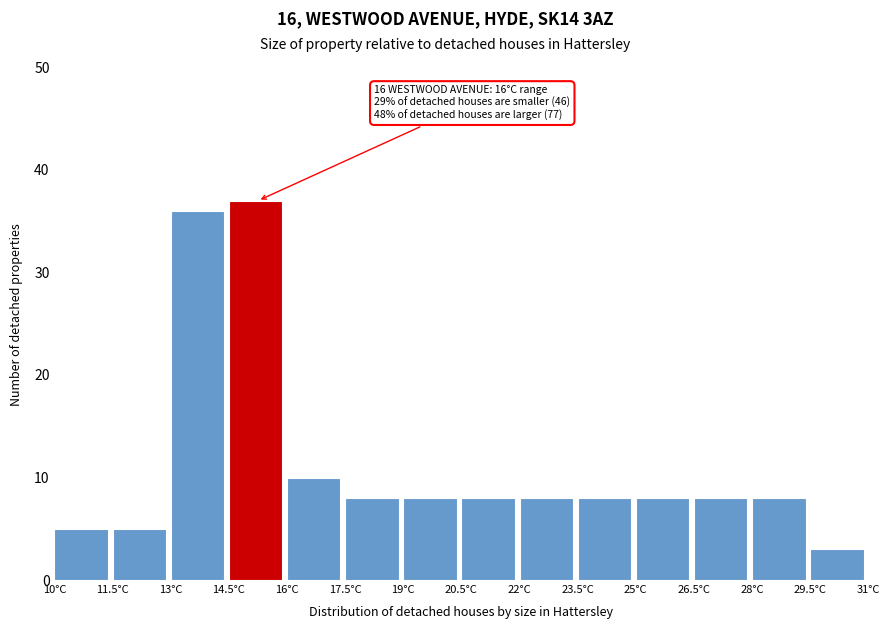

Which range on the x-axis has the tallest bar?

14.5 to 16.0